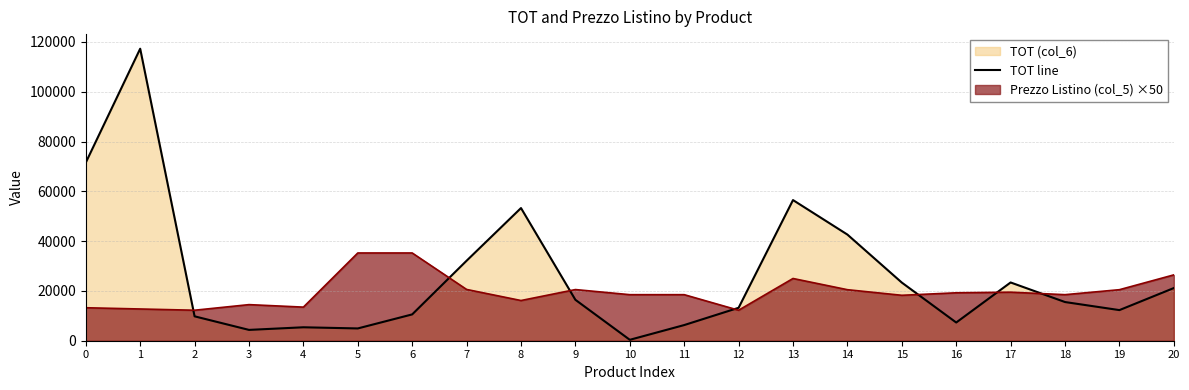

At which label is the value closest to 58835?

13